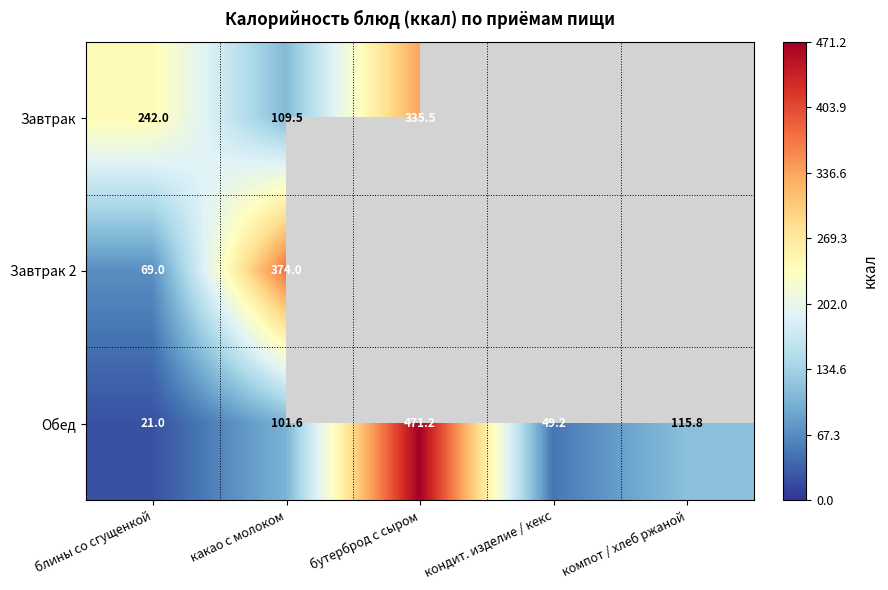

What is the average value of the Обед series?

151.8